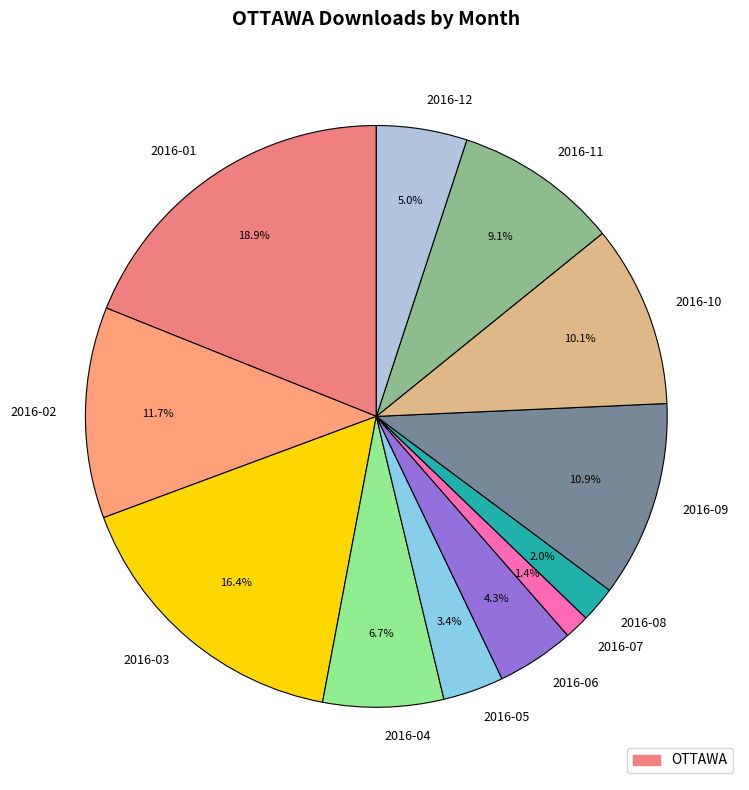

Which has a higher value, 2016-06 or 2016-08?

2016-06